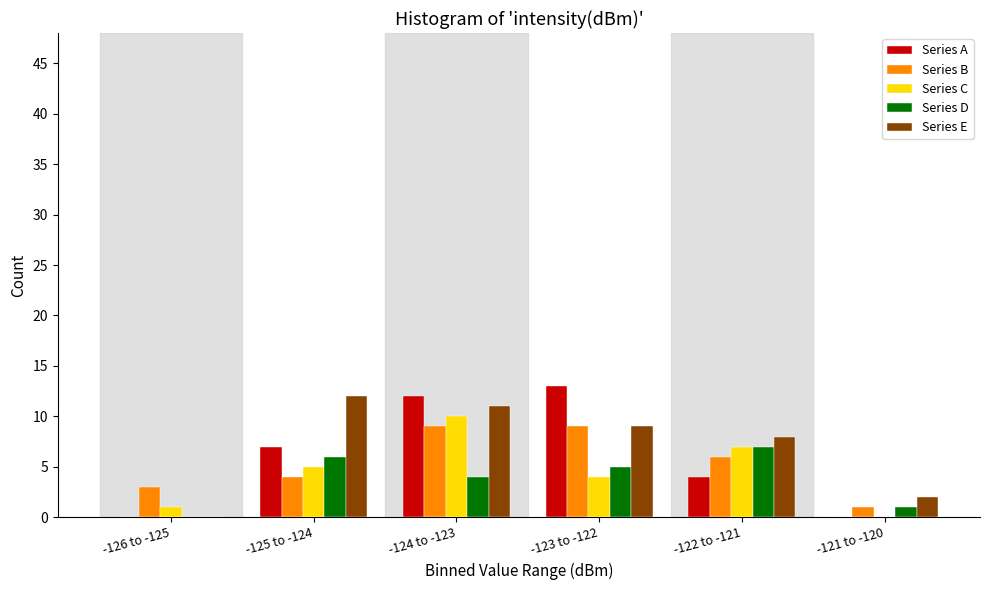

Reading right to left, what are all the values shown in this chart?

Series A: -121 to -120=0	-122 to -121=4	-123 to -122=13	-124 to -123=12	-125 to -124=7	-126 to -125=0
Series B: -121 to -120=1	-122 to -121=6	-123 to -122=9	-124 to -123=9	-125 to -124=4	-126 to -125=3
Series C: -121 to -120=0	-122 to -121=7	-123 to -122=4	-124 to -123=10	-125 to -124=5	-126 to -125=1
Series D: -121 to -120=1	-122 to -121=7	-123 to -122=5	-124 to -123=4	-125 to -124=6	-126 to -125=0
Series E: -121 to -120=2	-122 to -121=8	-123 to -122=9	-124 to -123=11	-125 to -124=12	-126 to -125=0